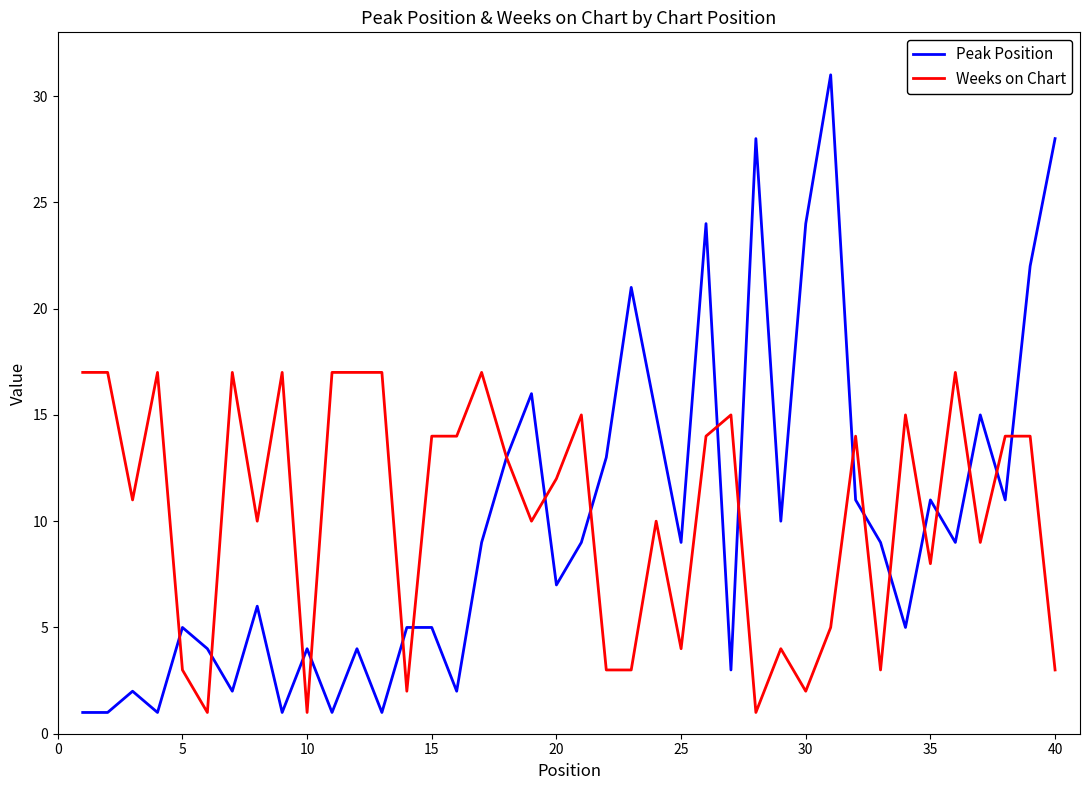

What is the maximum value shown in the chart?

31